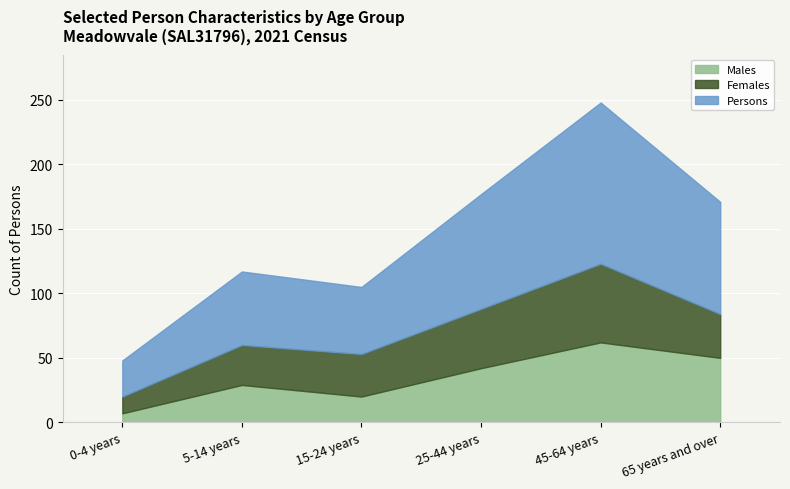

The value of Persons at 0-4 years is 22. True or false?

False